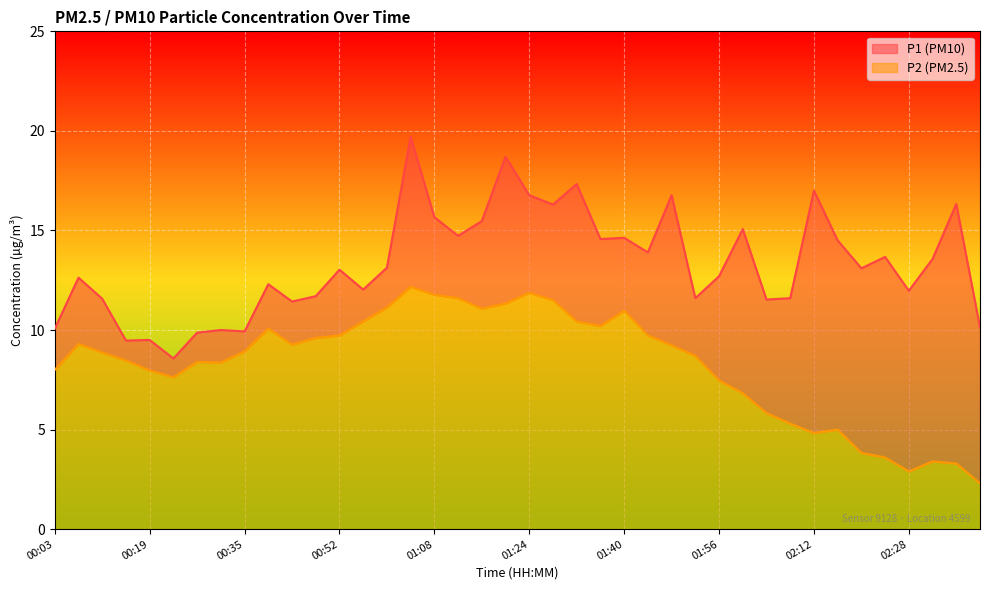

How many distinct data groups are displayed?

2